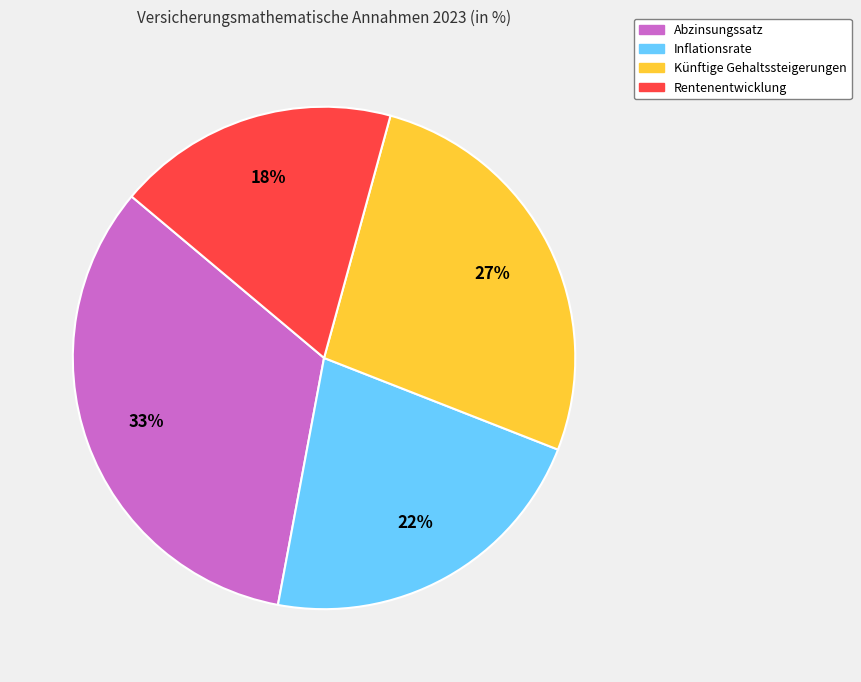

To the nearest percent, what percentage of the pie is Künftige Gehaltssteigerungen?

27%